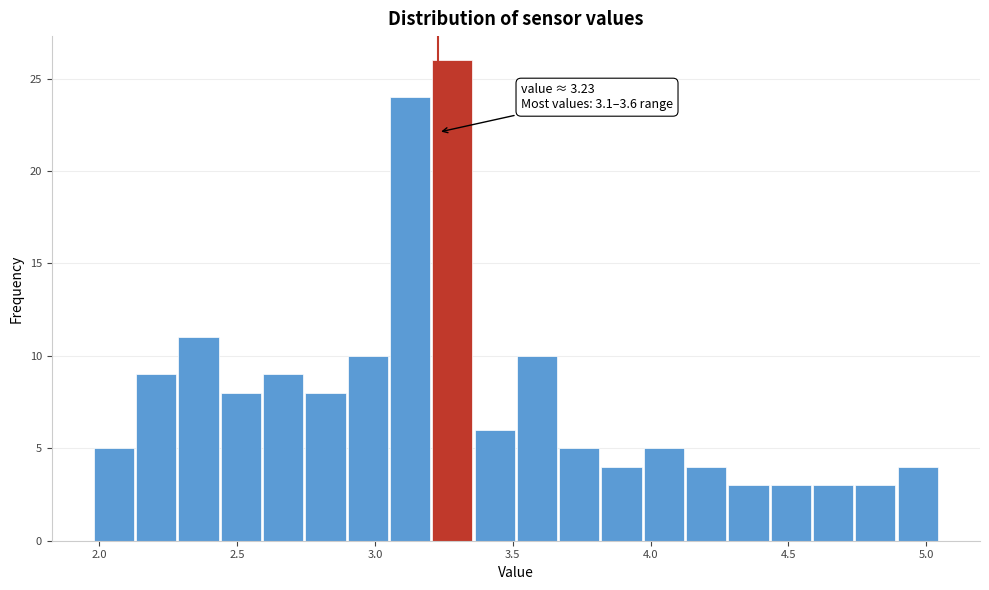

Around what value on the x-axis is the tallest bar? Give the approximate position of its centre, as read against the axis.

3.30